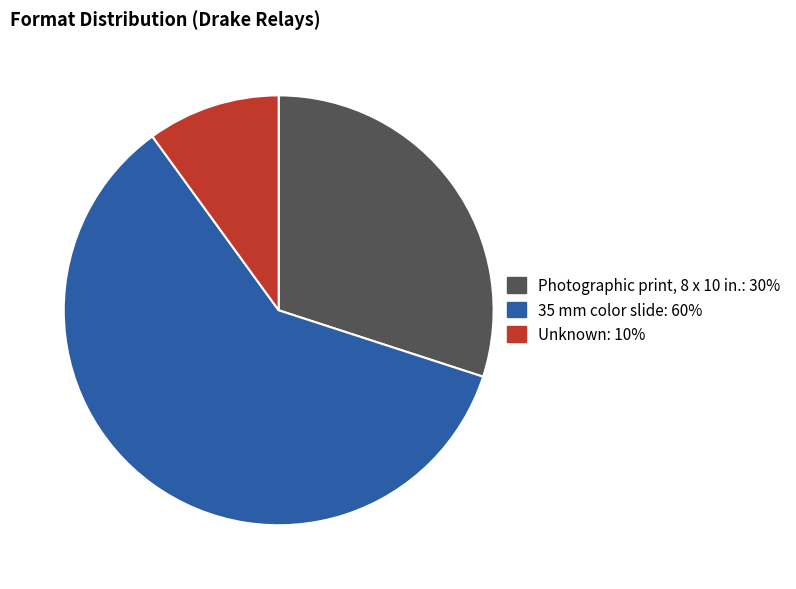

How many slices are in this pie chart?

3